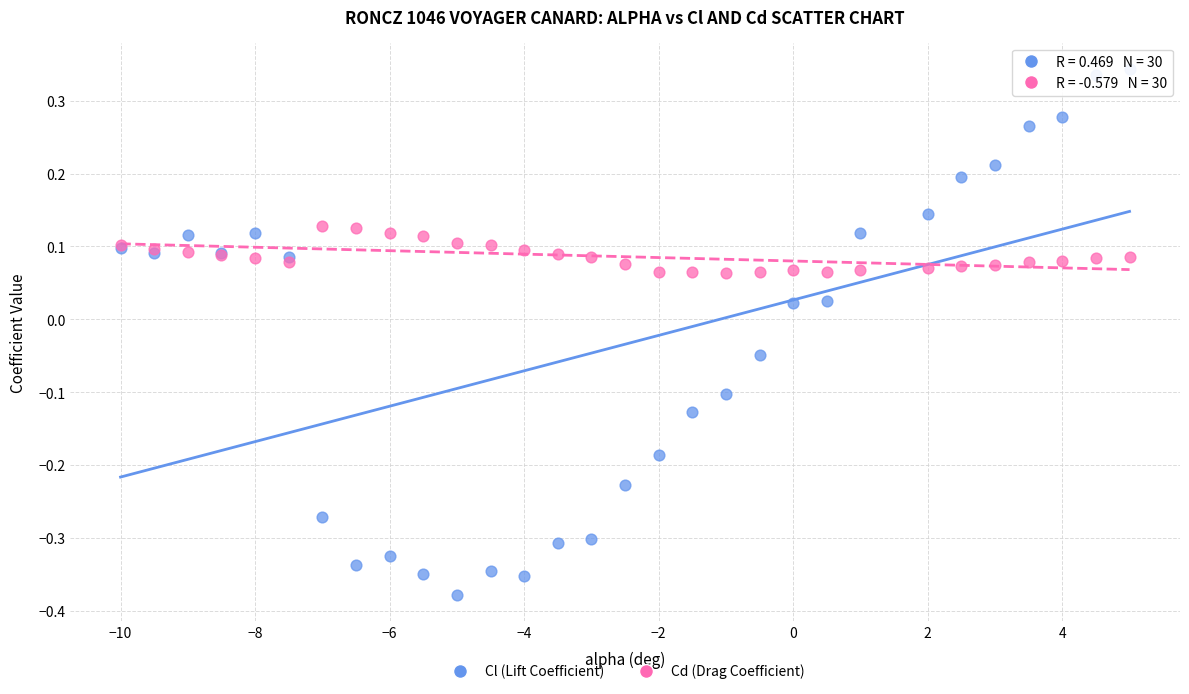

Which series has the largest Y range (max minus min)?

Cl (Lift Coefficient)